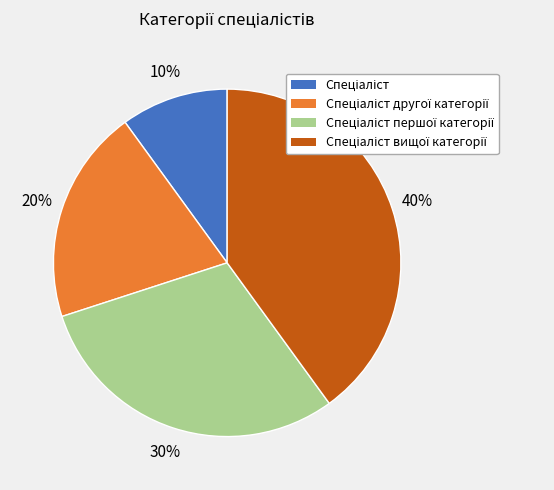

Count the number of slices in the pie.

4